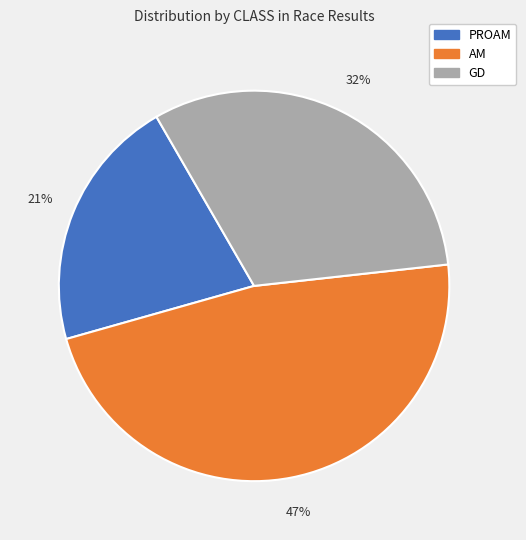

How many slices are in this pie chart?

3